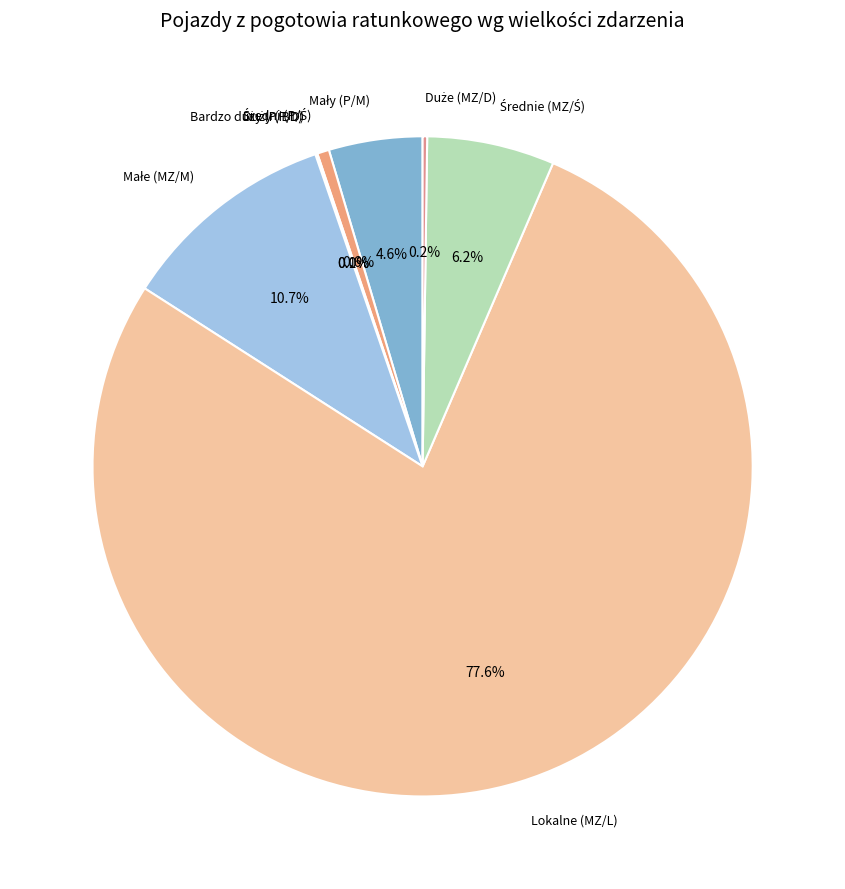

What percentage is the Lokalne (MZ/L) slice, to the nearest percent?

78%